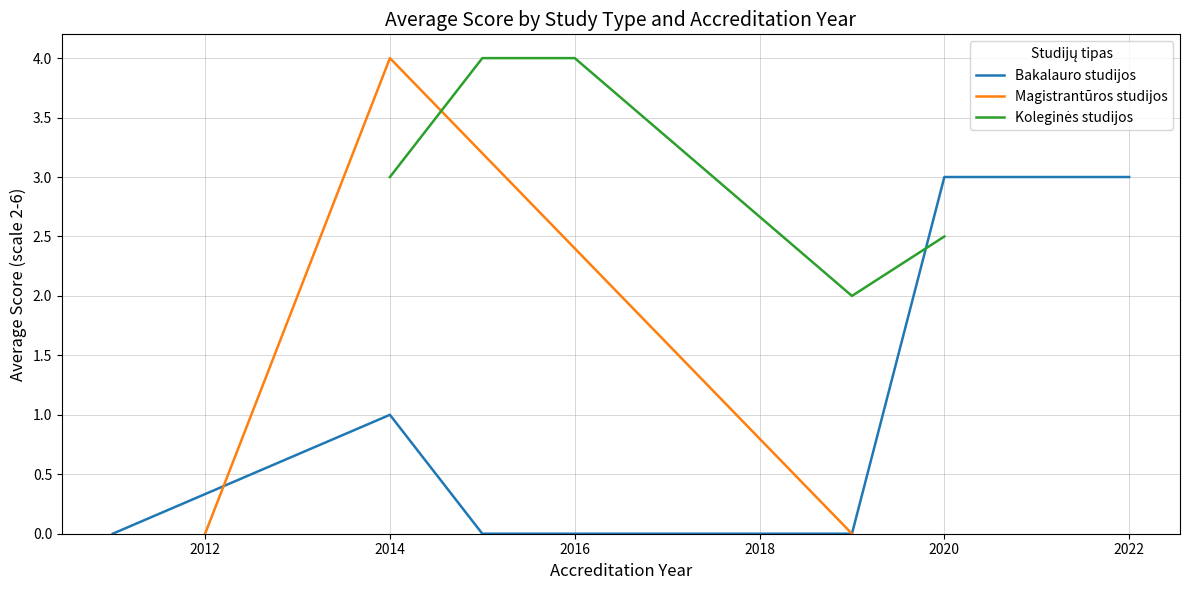

Is it true that Bakalauro studijos equals 1 at 2014?

True